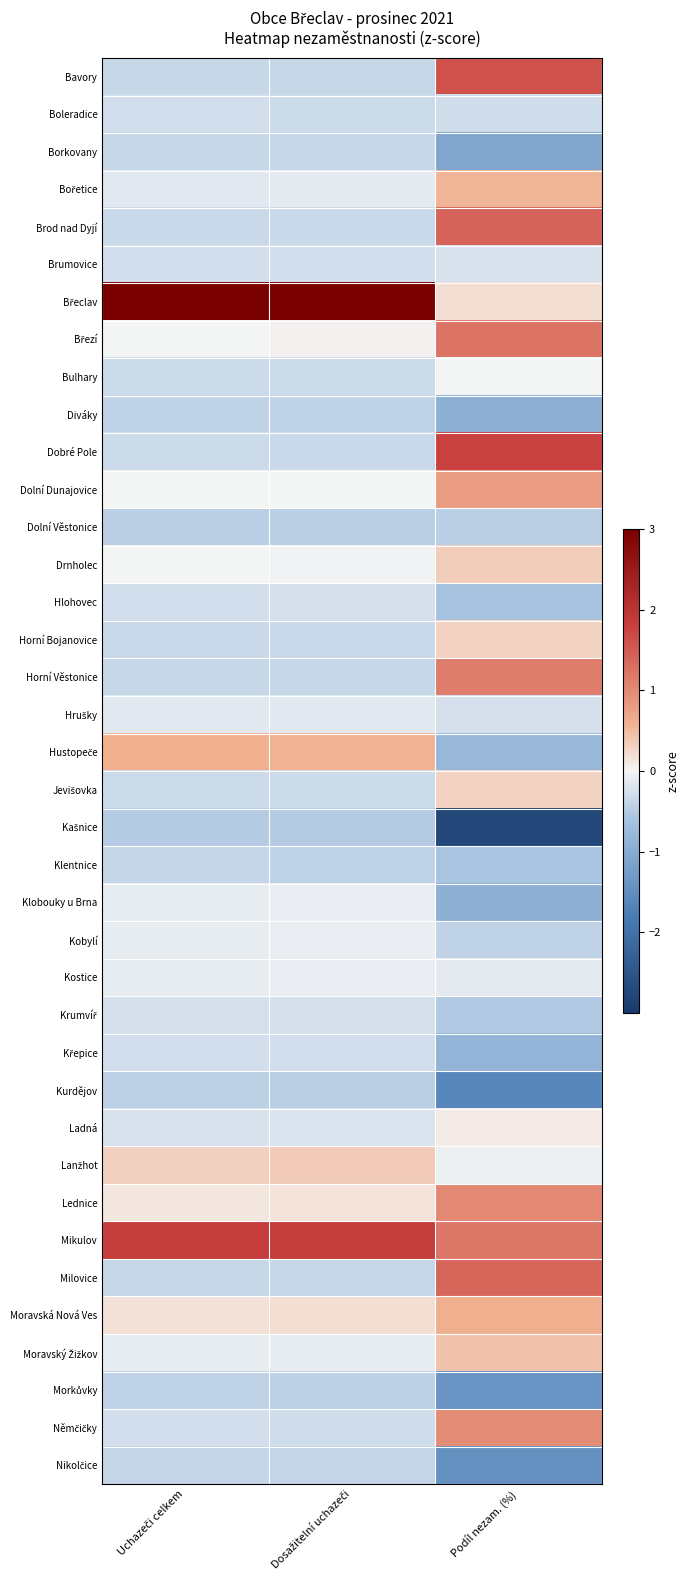

At how many categories does at least one series exceed 0?

3